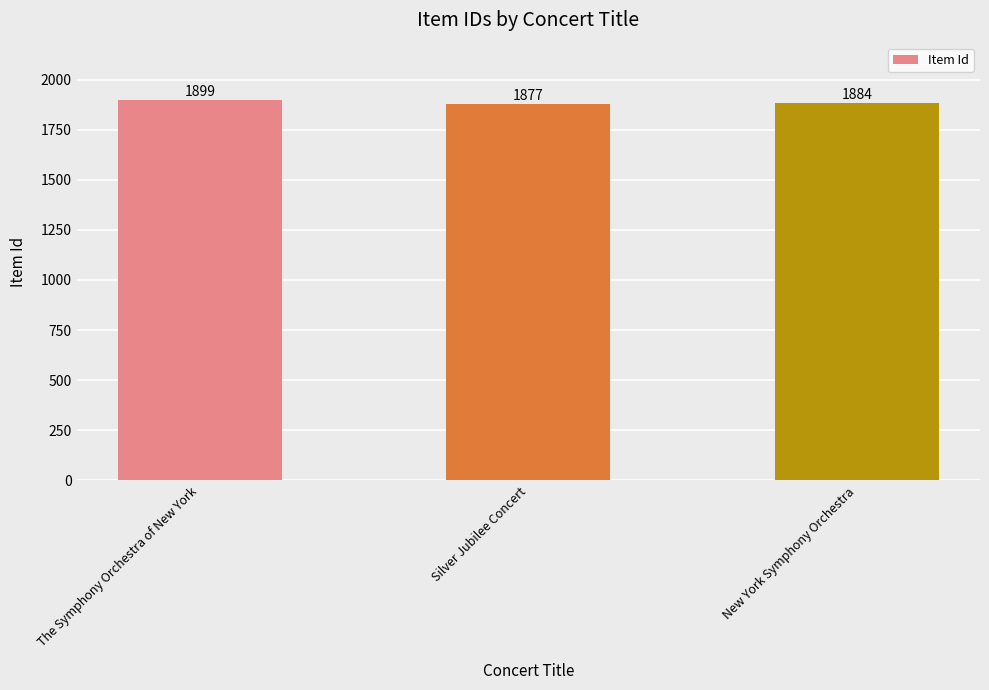

What is the sum of all values?

5660